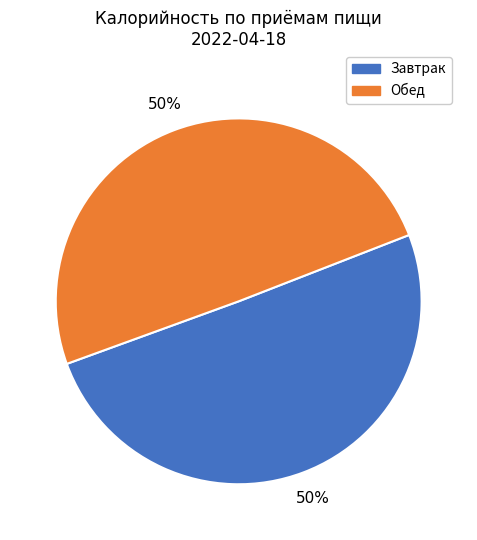

What is the ratio of the value at Завтрак to the value at Обед?

1.0